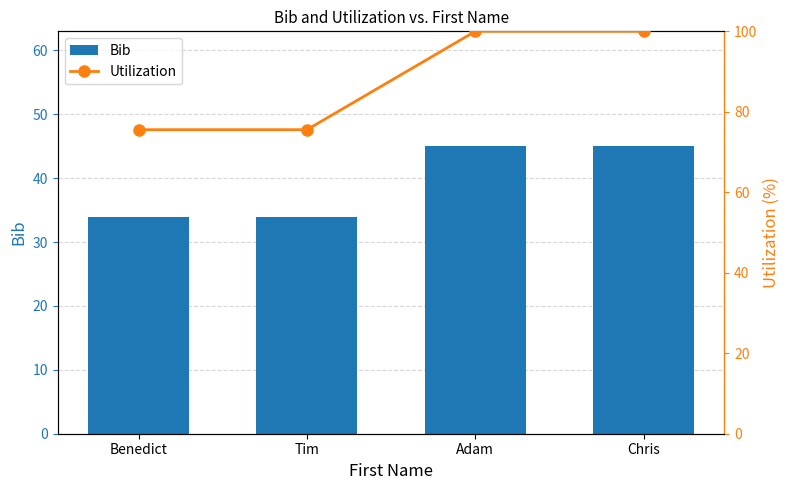

List the labels in order of Bib value, largest first.

Adam, Chris, Benedict, Tim